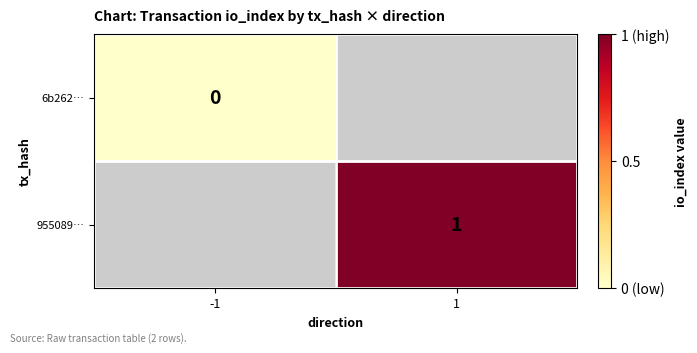

The 955089… series shows 2 at 1. True or false?

False